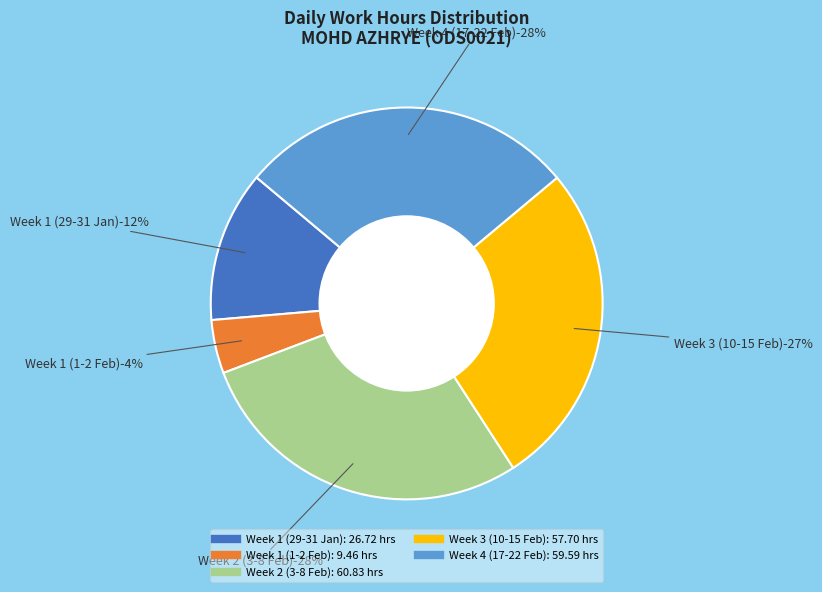

Does 7-Fri represent more than half of the total?

No